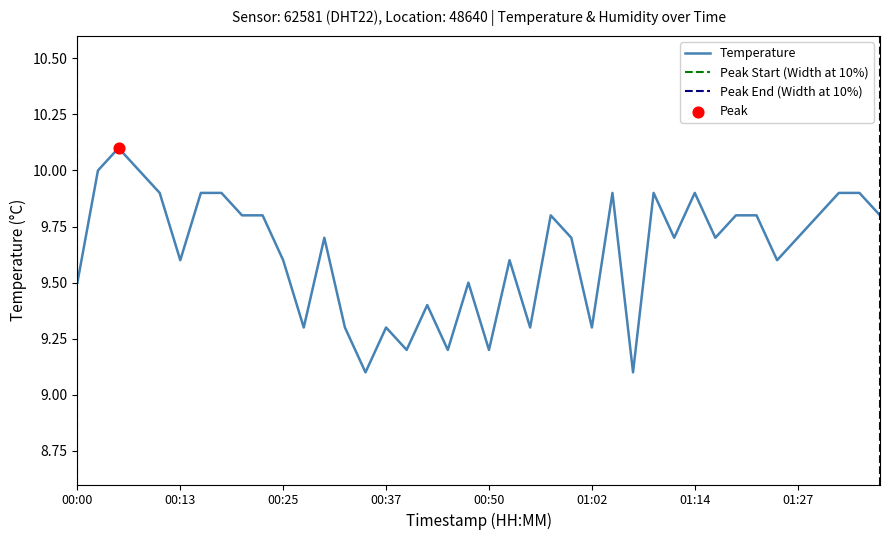

Approximately how many times larger is the value at 01:19 compared to 01:29?

1.0